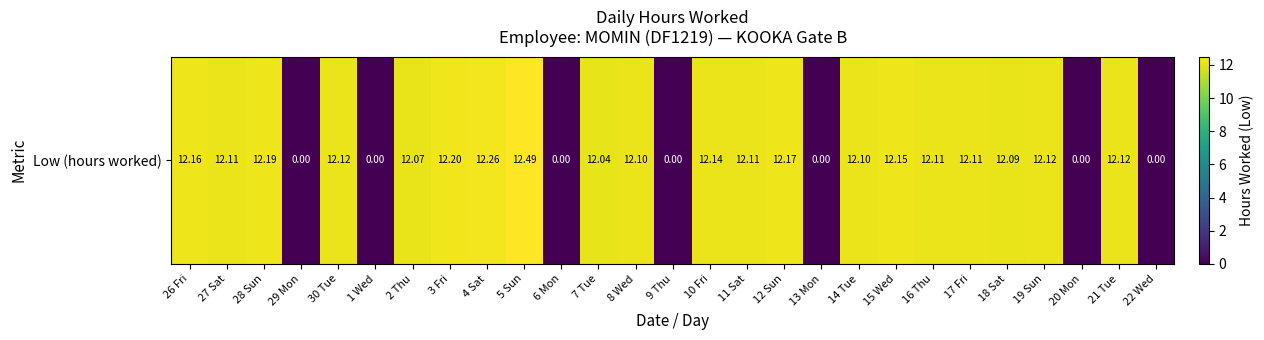

Which category has the highest value across all series?

5 Sun